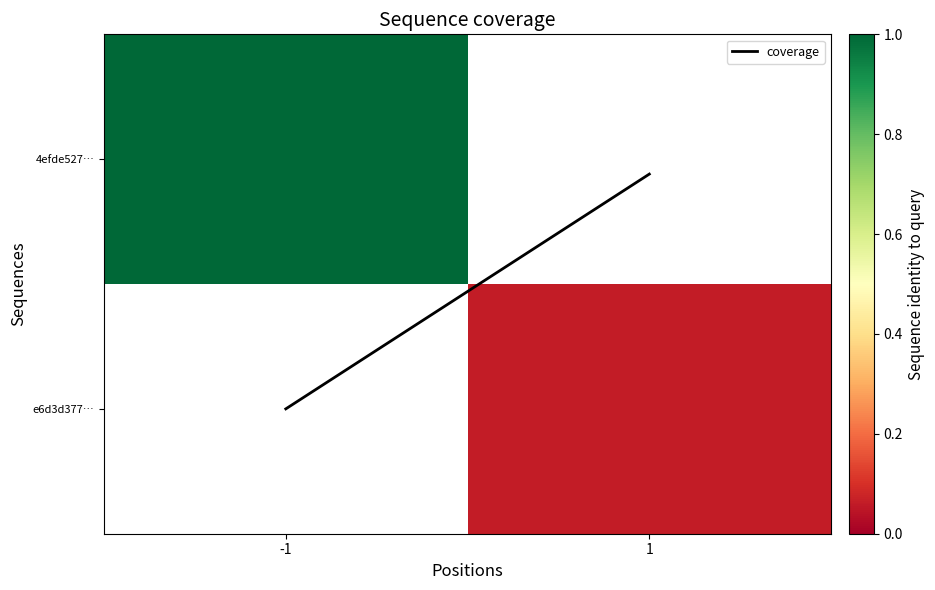

Which label corresponds to the largest value in the chart?

-1